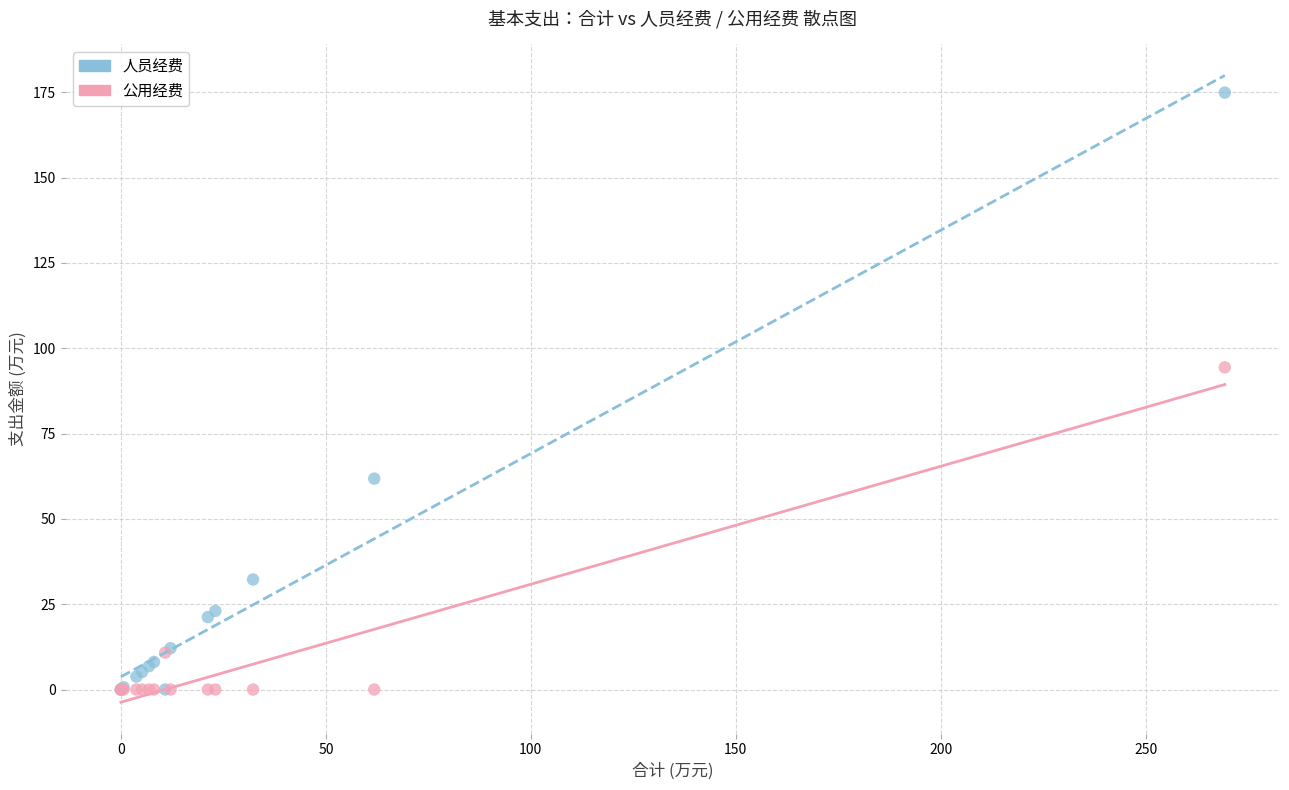

Across all series, what Y value is closest to 87?

94.4